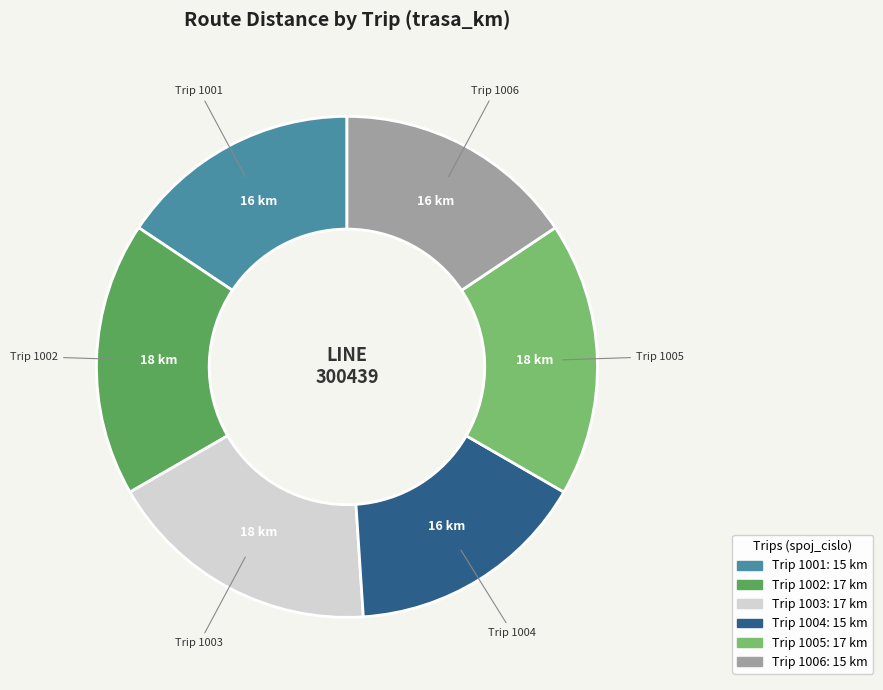

Does any single category account for the majority?

No